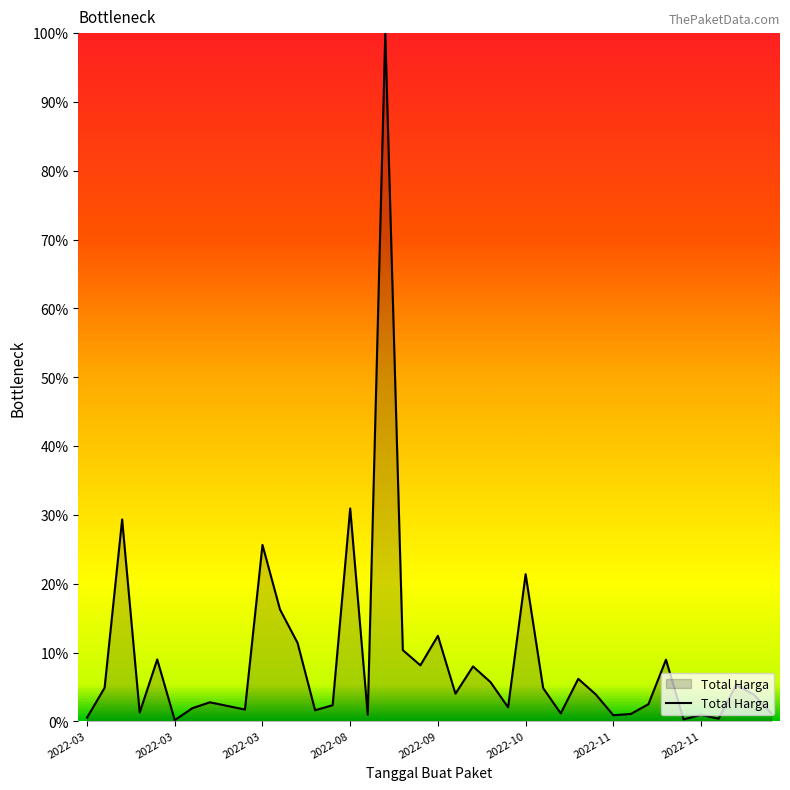

What is the maximum value shown in the chart?

100.0